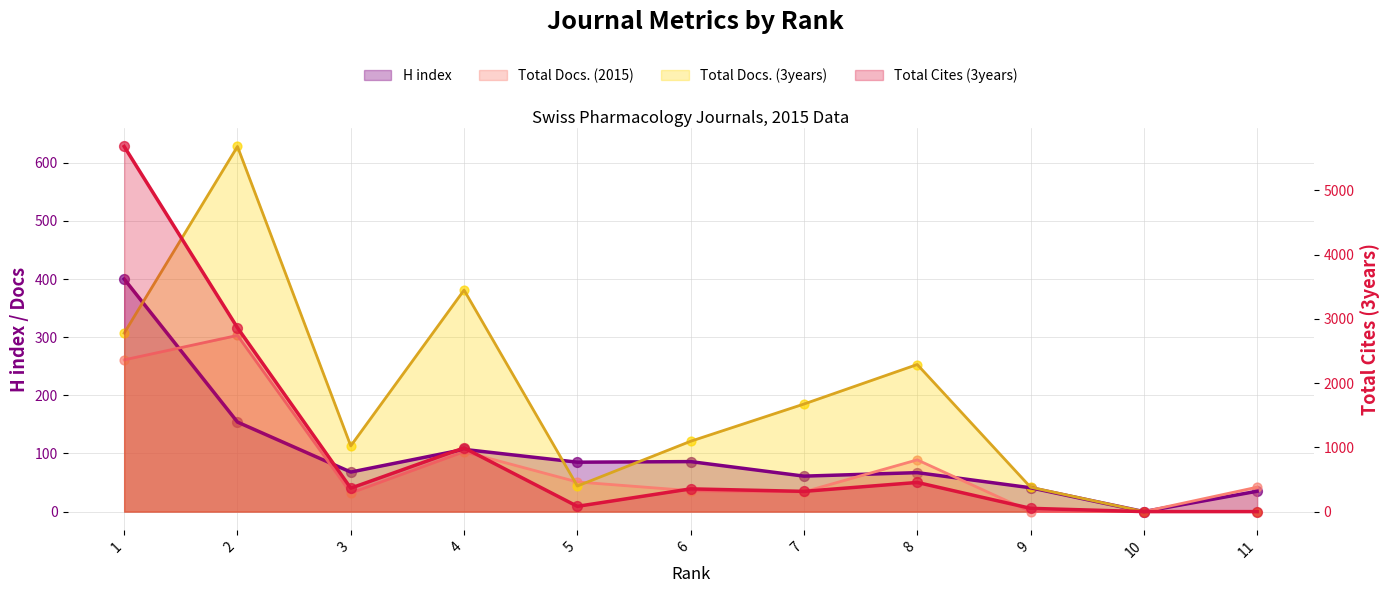

Which series reaches the maximum Y coordinate?

Total Cites (3years)